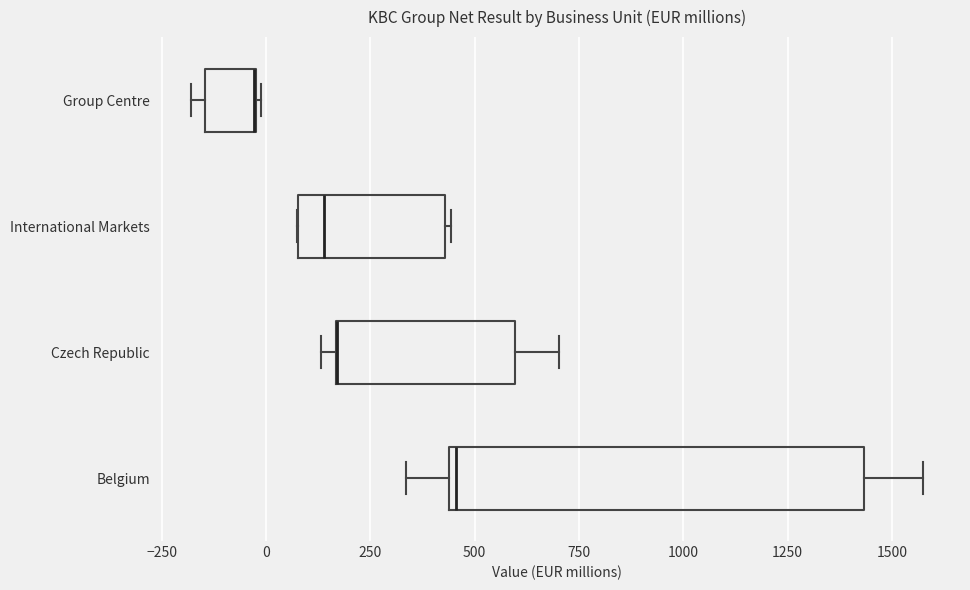

Comparing the boxes themselves (not the whiskers), which one is the widest?

Belgium